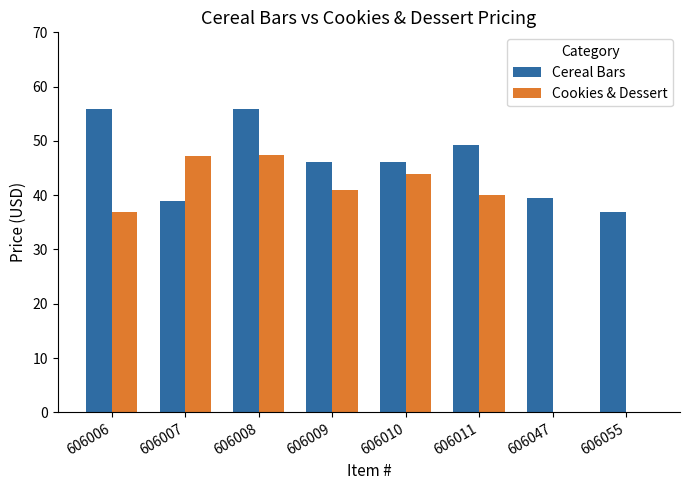

Is it true that Cookies & Dessert equals 0.0 at 606047?

True